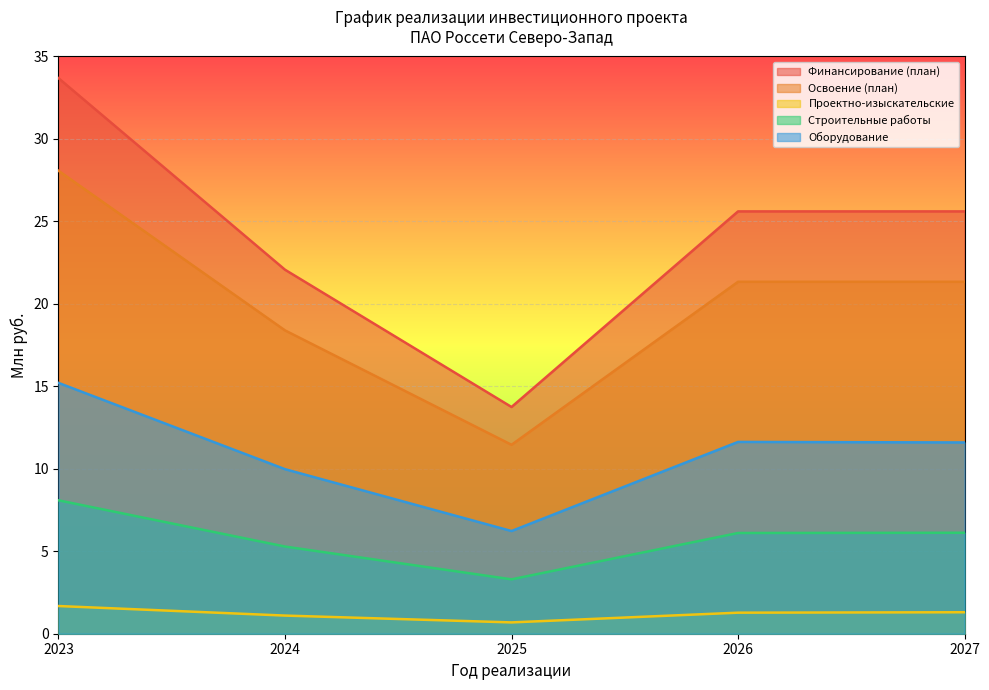

Rank the series by their average value, from lowest to highest.

Проектно-изыскательские, Строительные работы, Оборудование, Освоение (план), Финансирование (план)